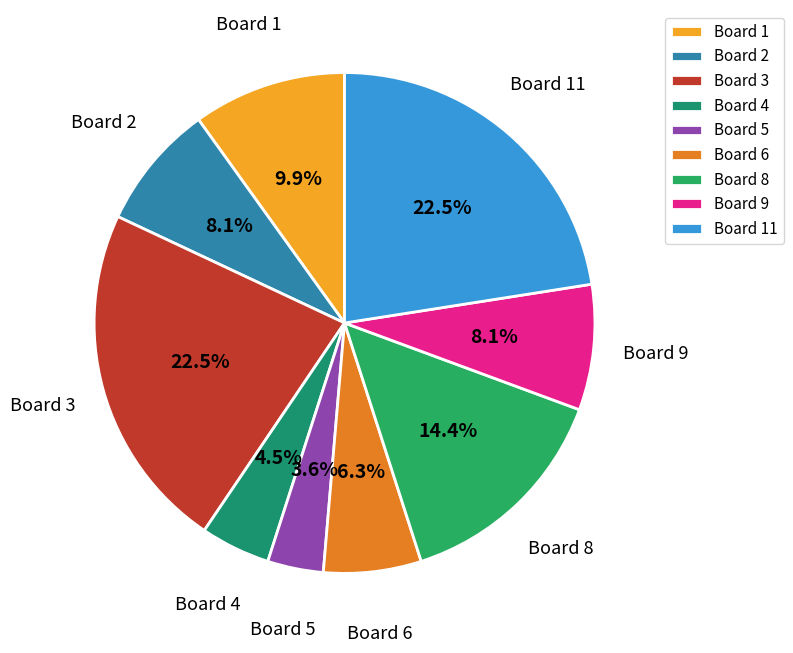

How many segments does this pie chart have?

9